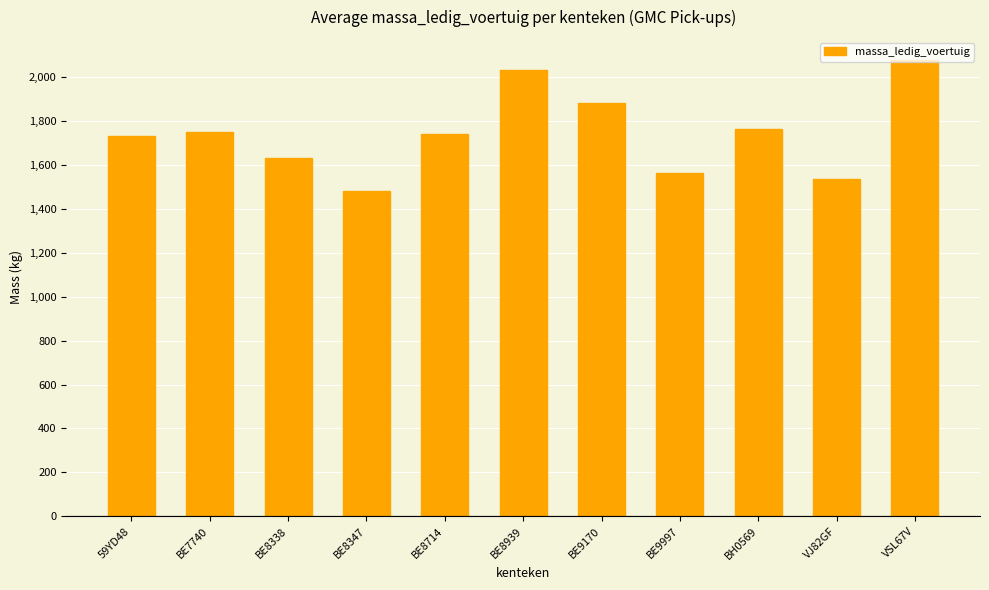

Reading right to left, extract all data points from this chart.

2078	1537	1764	1564	1880	2032	1740	1483	1630	1750	1730